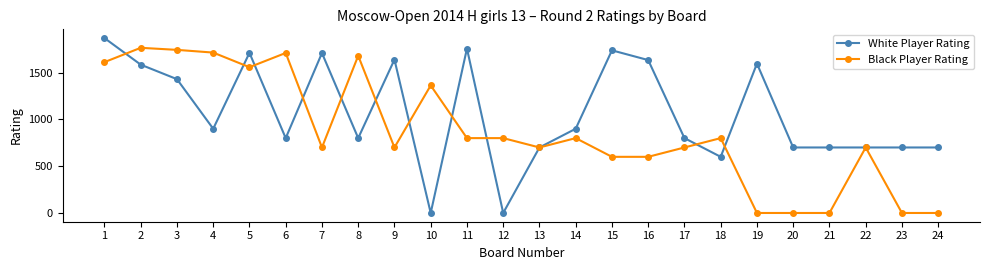

Does the chart have visible grid lines?

No